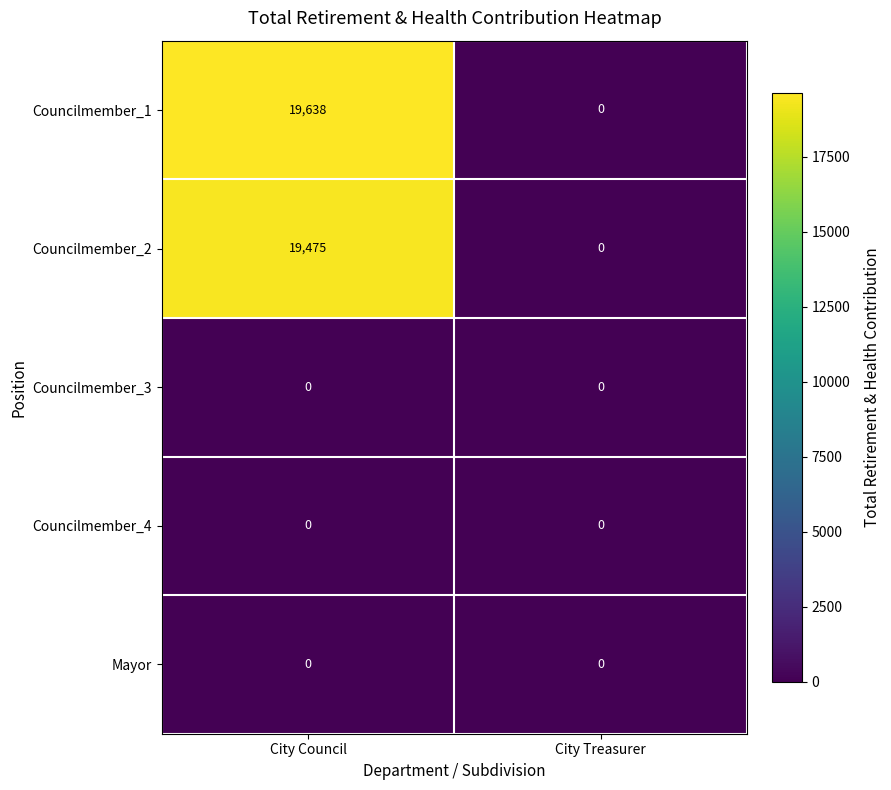

What is the spread (max minus min) of values at City Council?

19638